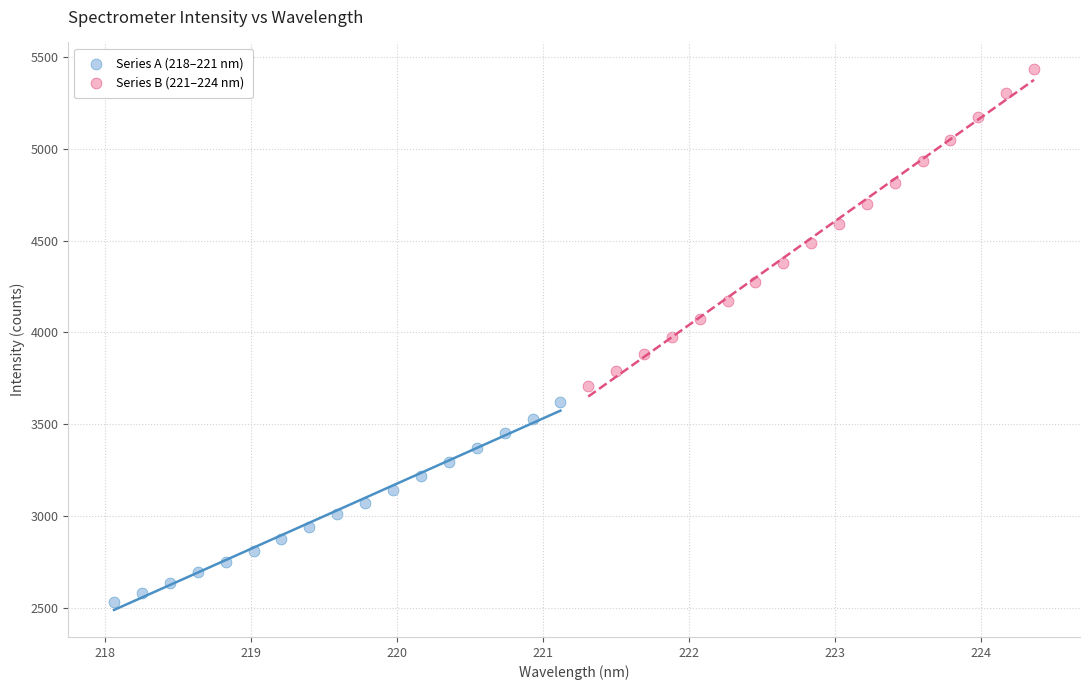

What are all the series names shown in the legend?

Series A (218–221 nm), Series B (221–224 nm)